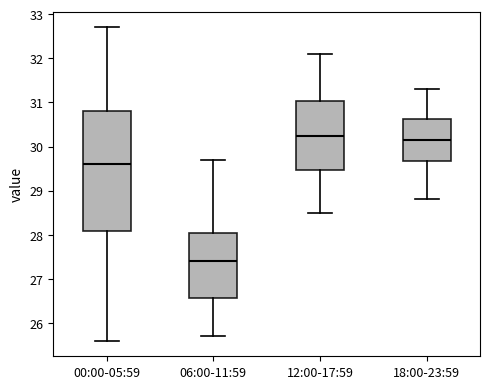

Where does the lower whisker of the box for 06:00-11:59 end on the y-axis? The values are not printed on the chart, so give them approximately, as read against the axis.

25.7